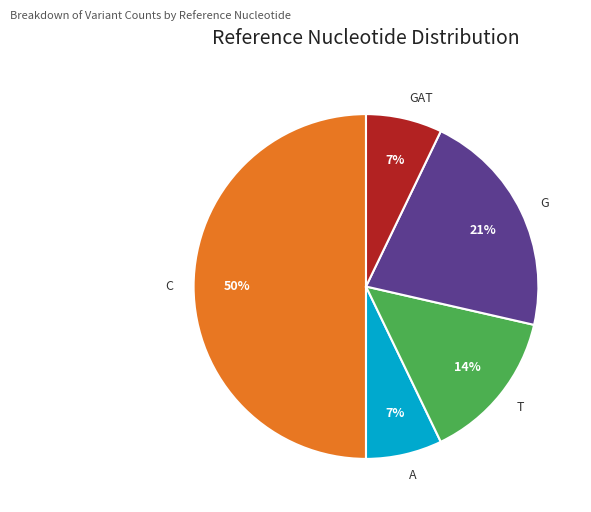

Which category has the biggest portion of the pie?

C